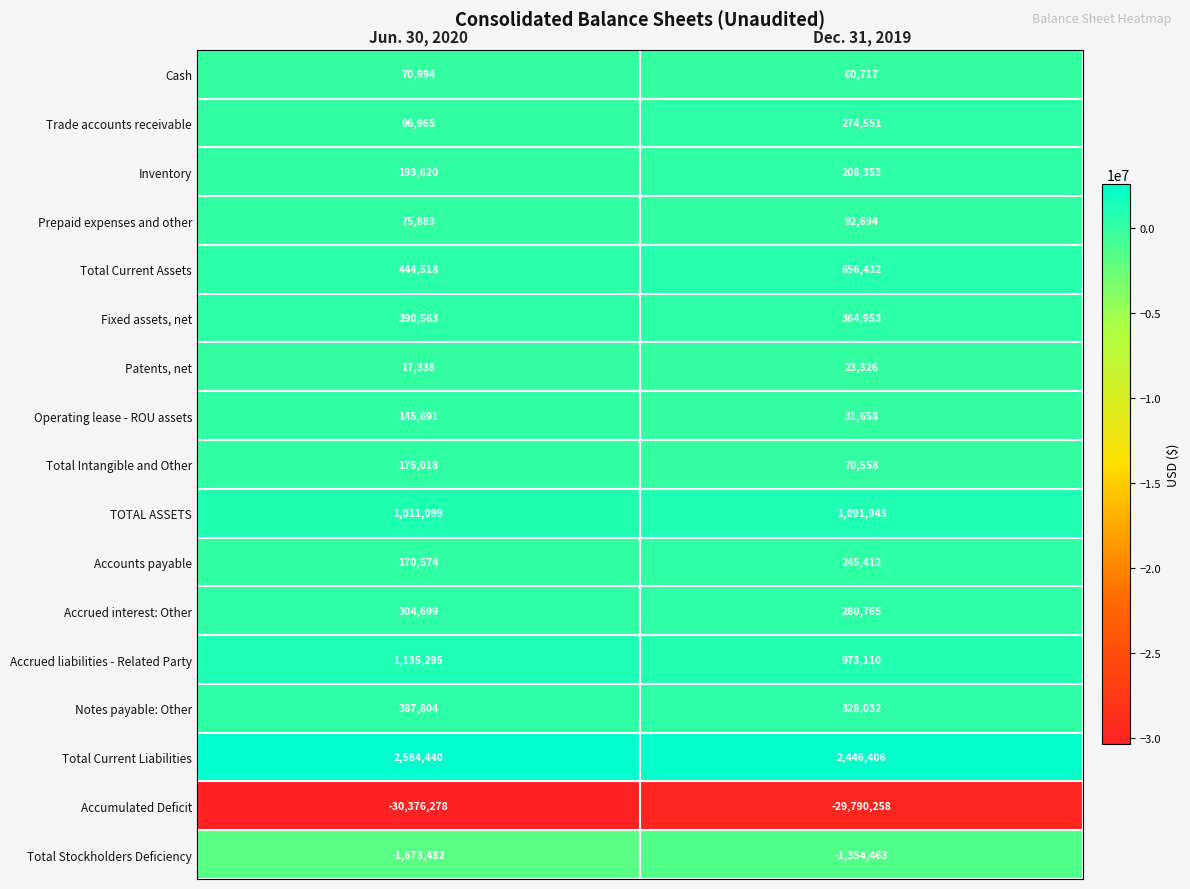

At Dec. 31, 2019, list the series in order from largest to smallest.

Total Current Liabilities, TOTAL ASSETS, Accrued liabilities - Related Party, Total Current Assets, Fixed assets, net, Notes payable: Other, Accrued interest: Other, Trade accounts receivable, Accounts payable, Inventory, Prepaid expenses and other, Total Intangible and Other, Cash, Operating lease - ROU assets, Patents, net, Total Stockholders Deficiency, Accumulated Deficit